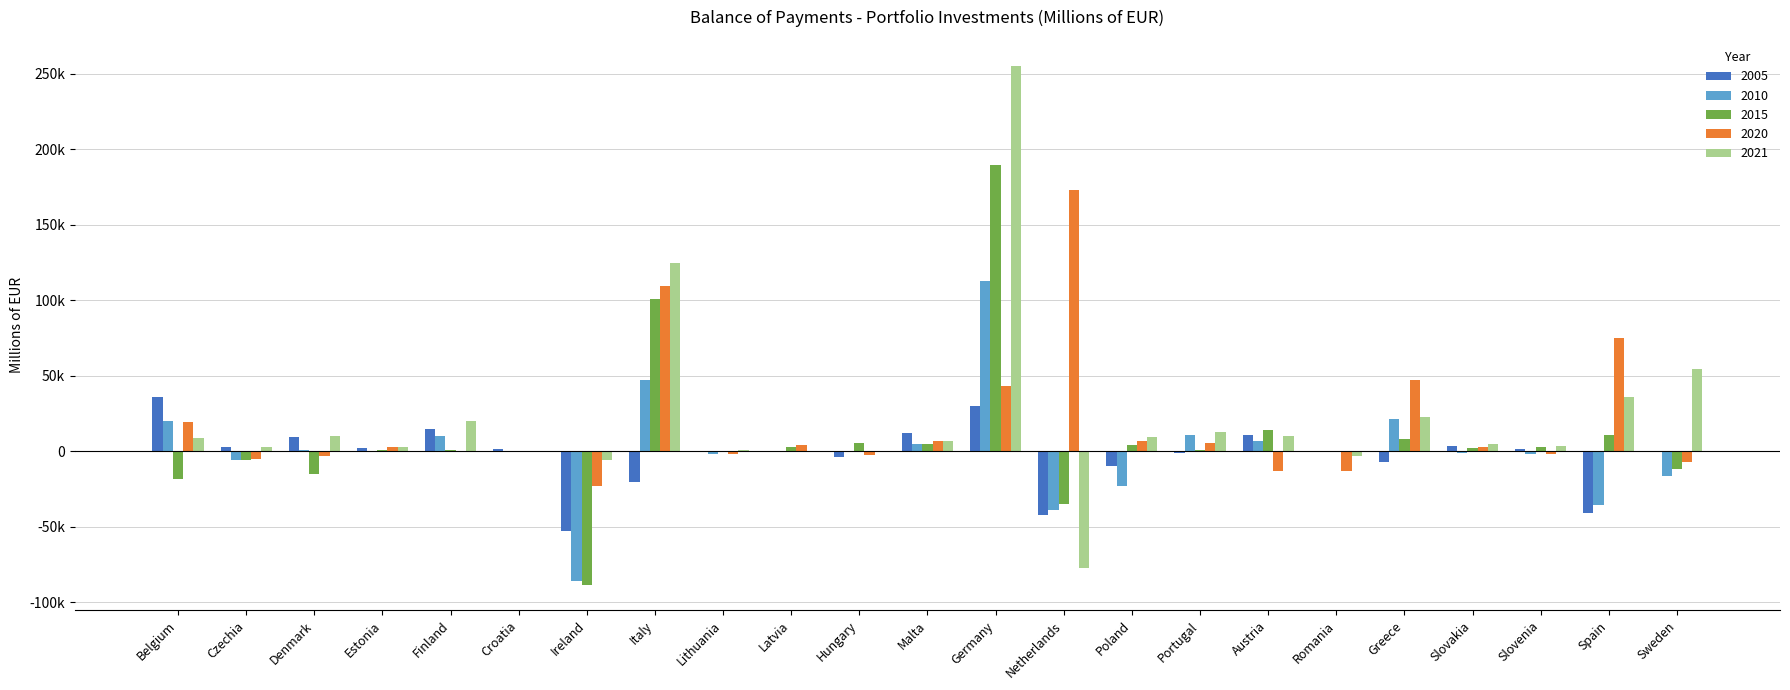

What are all the series names shown in the legend?

2005, 2010, 2015, 2020, 2021